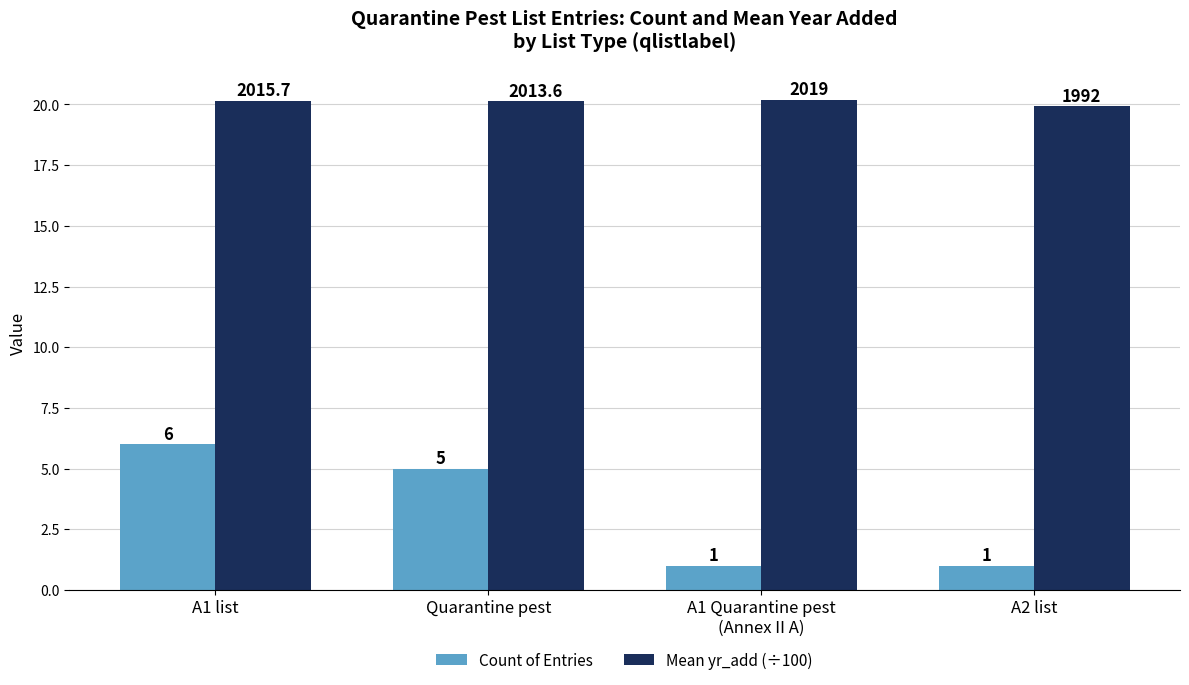

What is the total value across all series at A1 Quarantine pest
(Annex II A)?

21.2